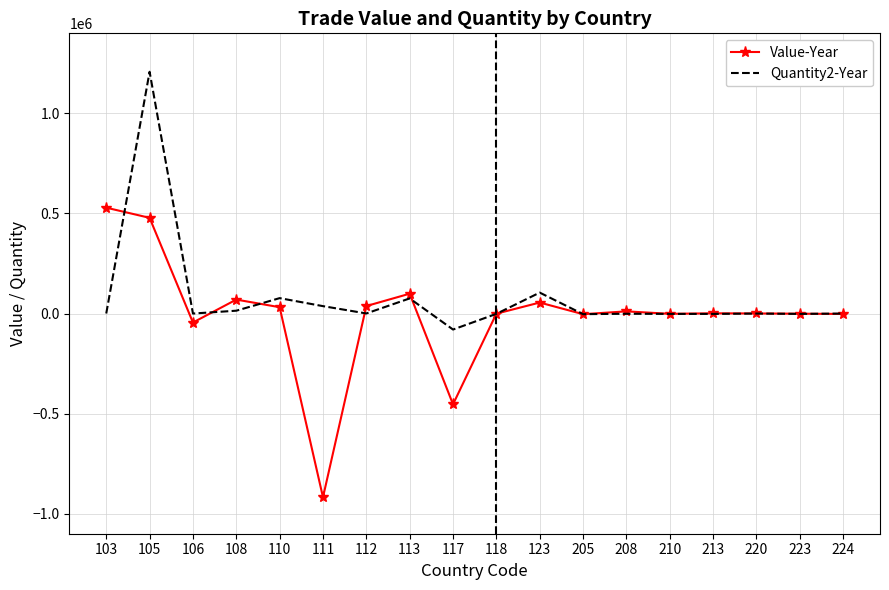

Count the number of categories in the chart.

18